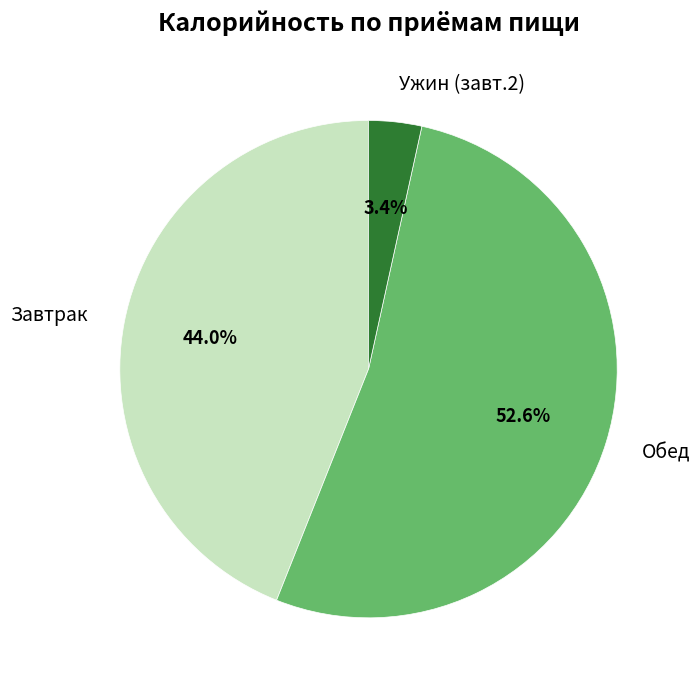

Which category has the smallest portion of the pie?

Ужин (завт.2)